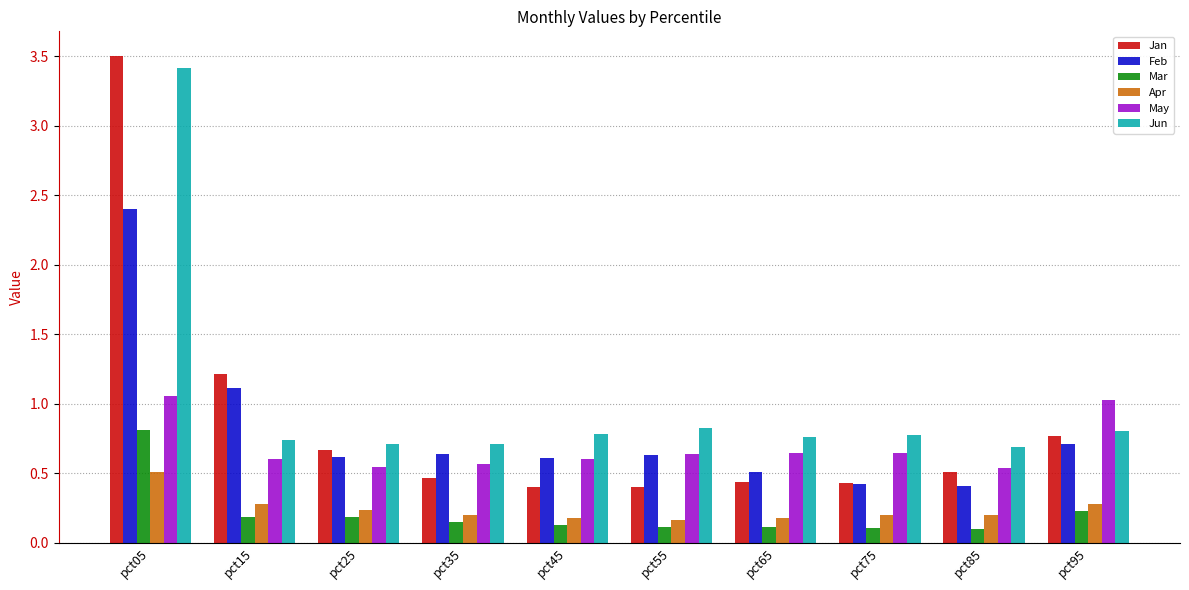

How many distinct data groups are displayed?

6